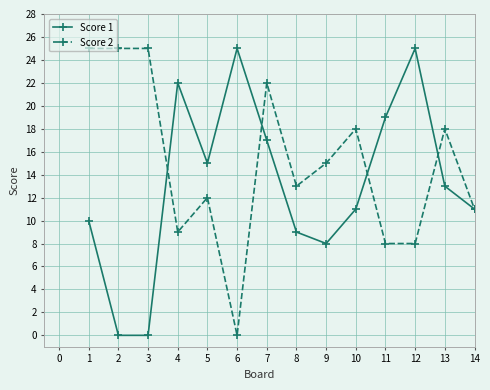

What are all the series names shown in the legend?

Score 1, Score 2